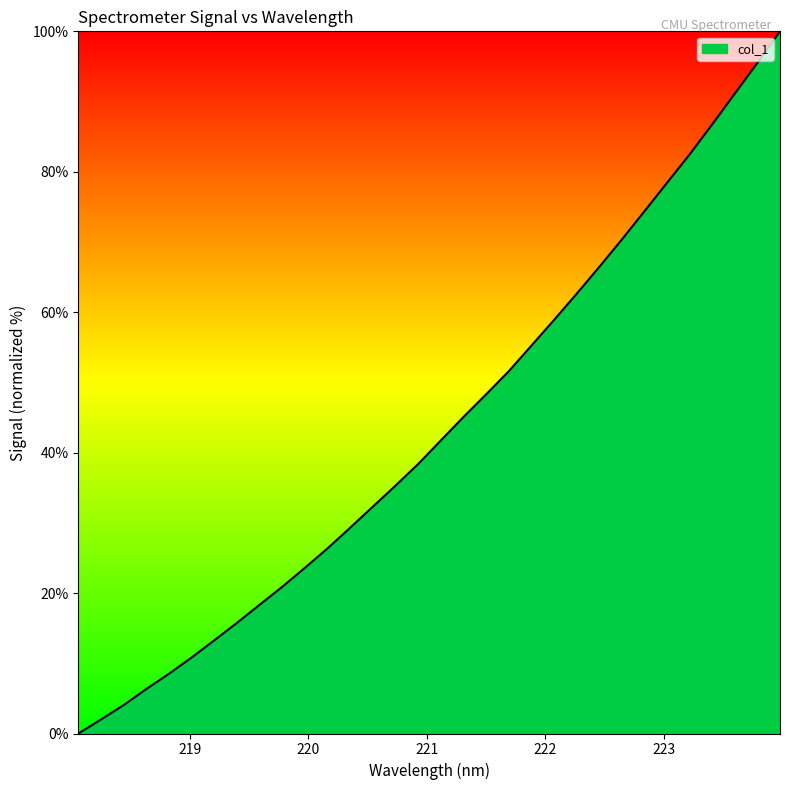

What is the difference between the maximum and minimum values?

100.0